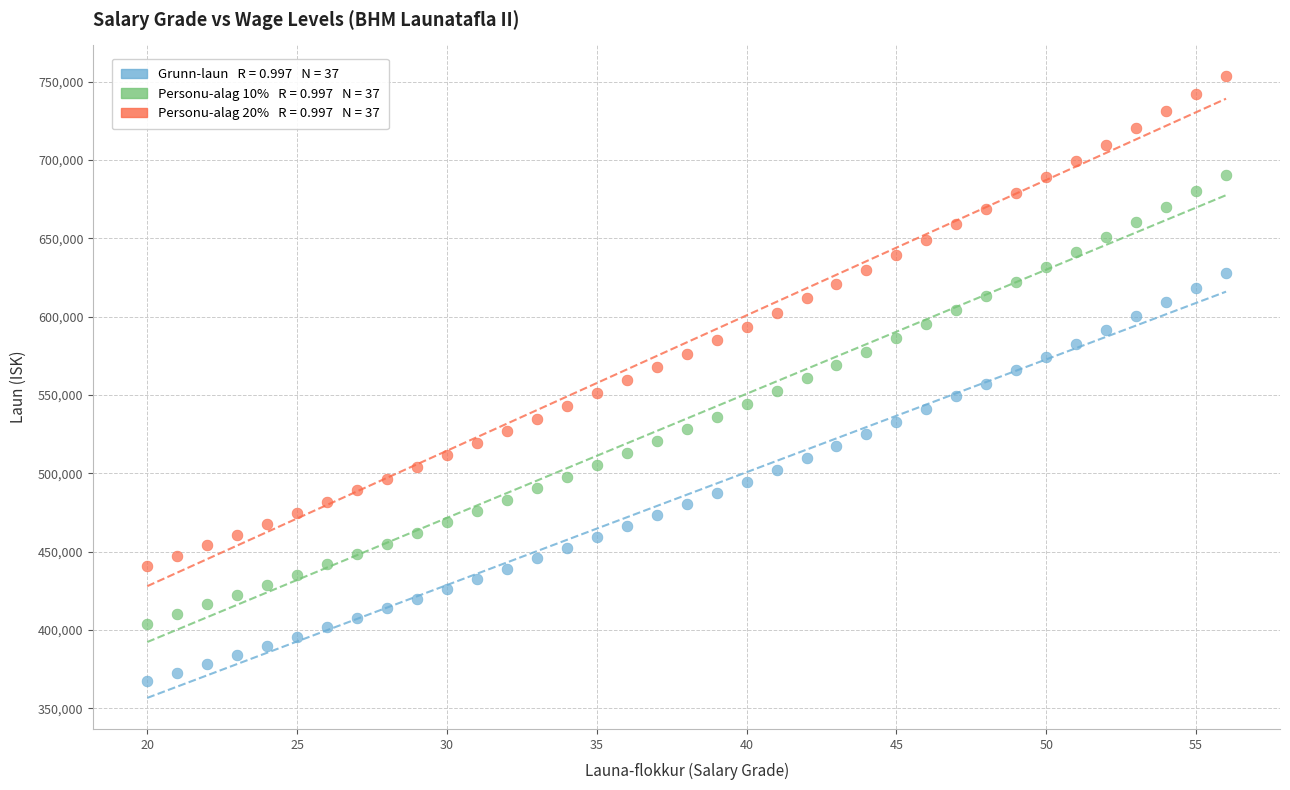

Across all data points, what is the range of Y values (max minus min)?

386044